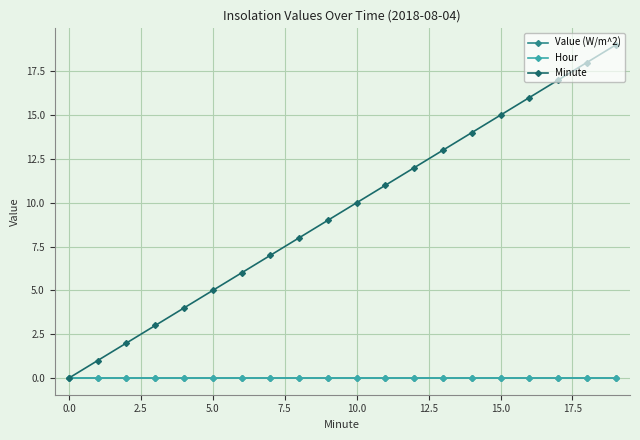

Does the chart have visible grid lines?

Yes